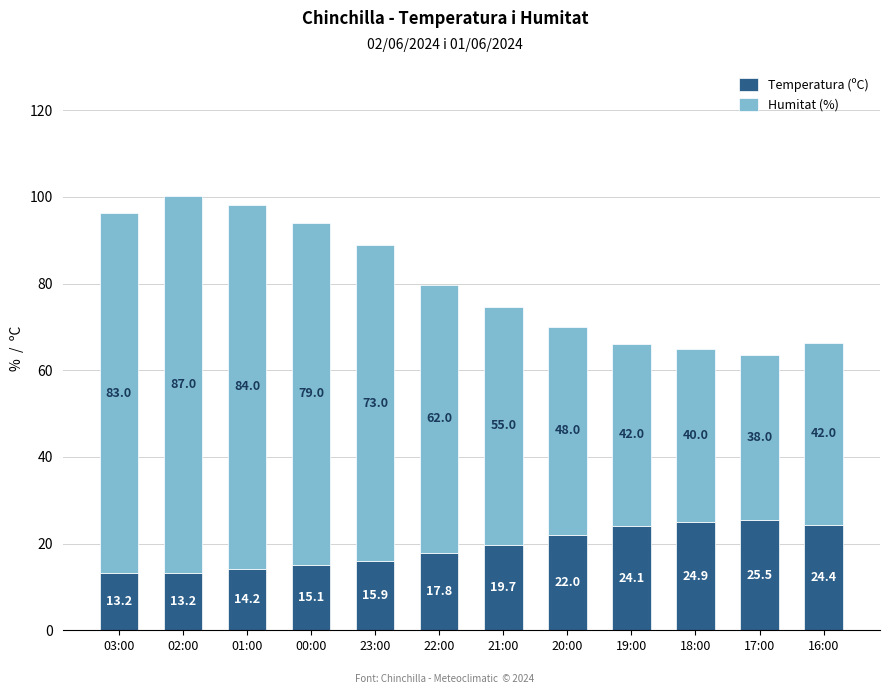

True or false: Temperatura (ºC) has a value of 22.0 at 20:00.

True